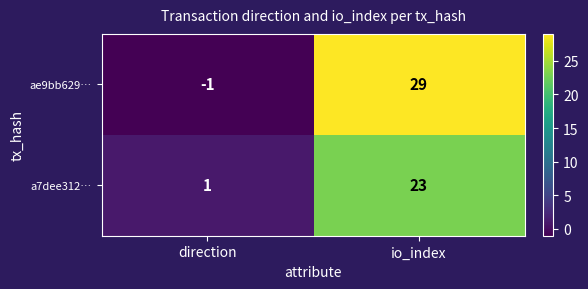

Count the number of categories in the chart.

2